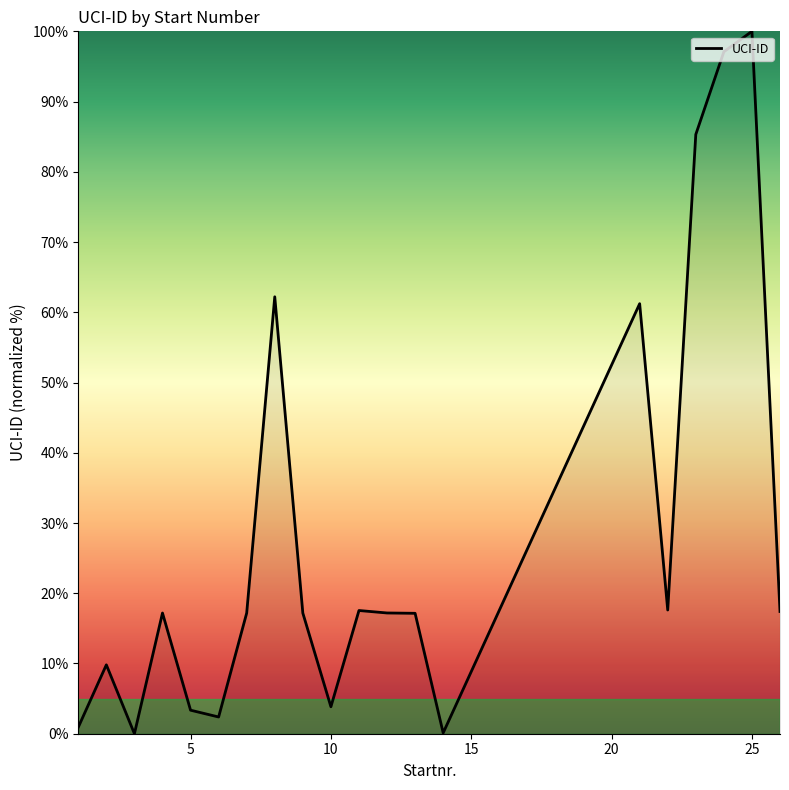

What is the difference between the maximum and minimum values?

100.0